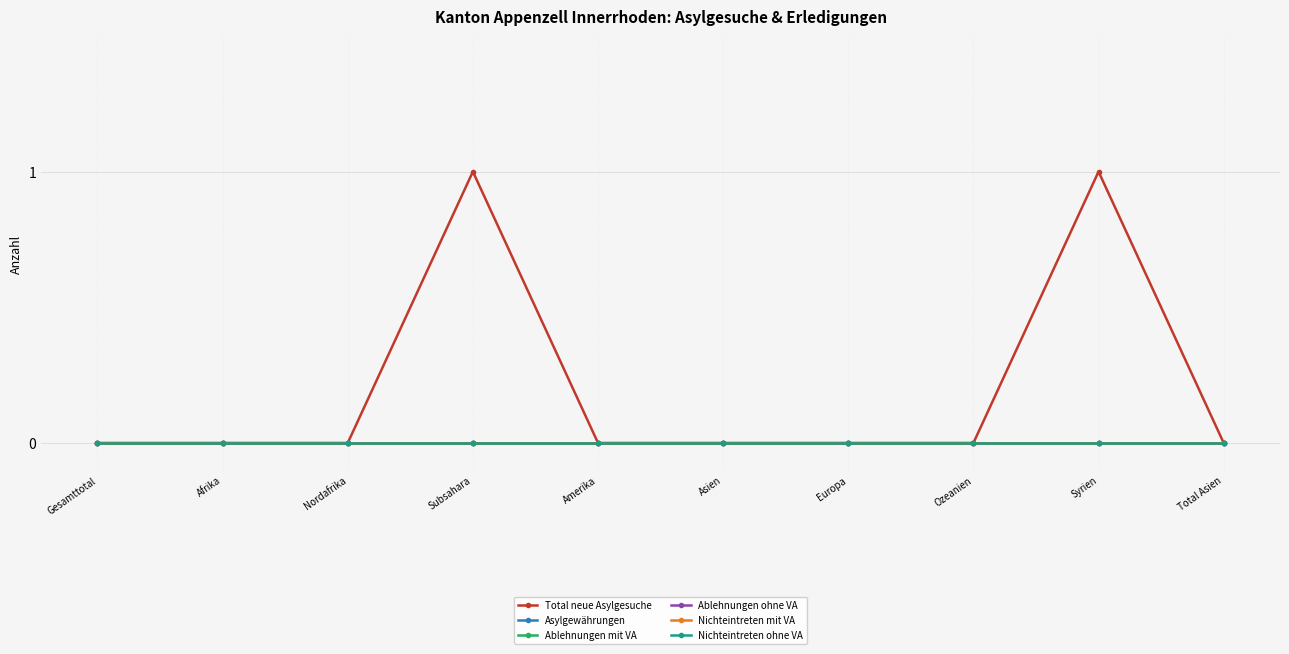

True or false: Ablehnungen mit VA and Total neue Asylgesuche intersect in this chart.

False